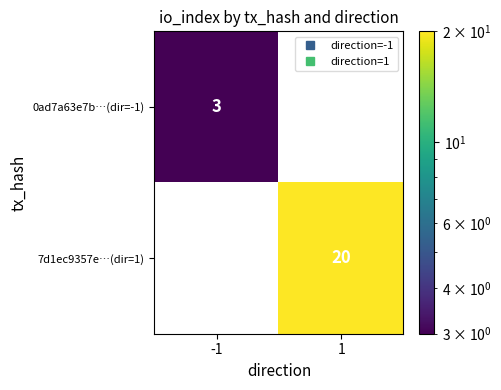

What is the sum of the 7d1ec9357e…(dir=1) values at -1 and 1?

20